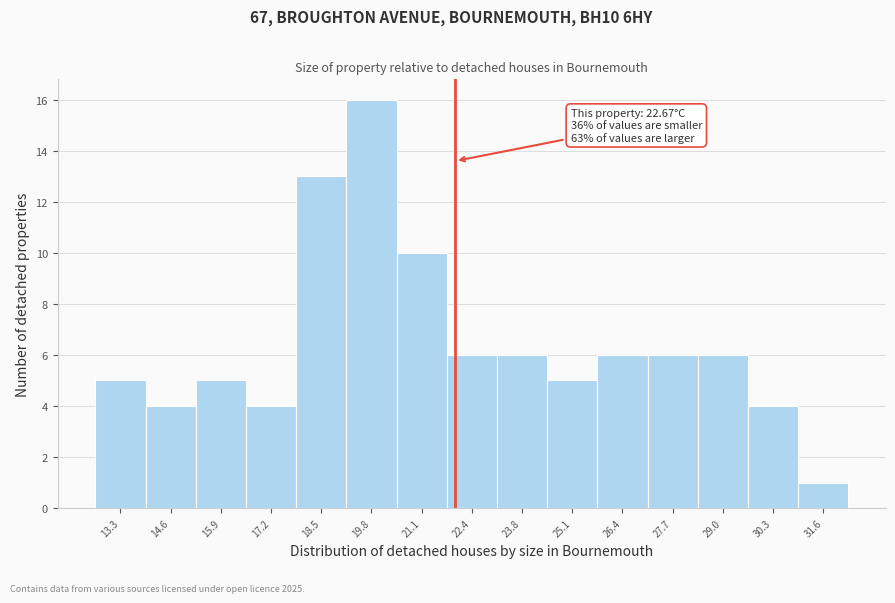

Reading left to right, what are all the values shown in this chart?

5	4	5	4	13	16	10	6	6	5	6	6	6	4	1